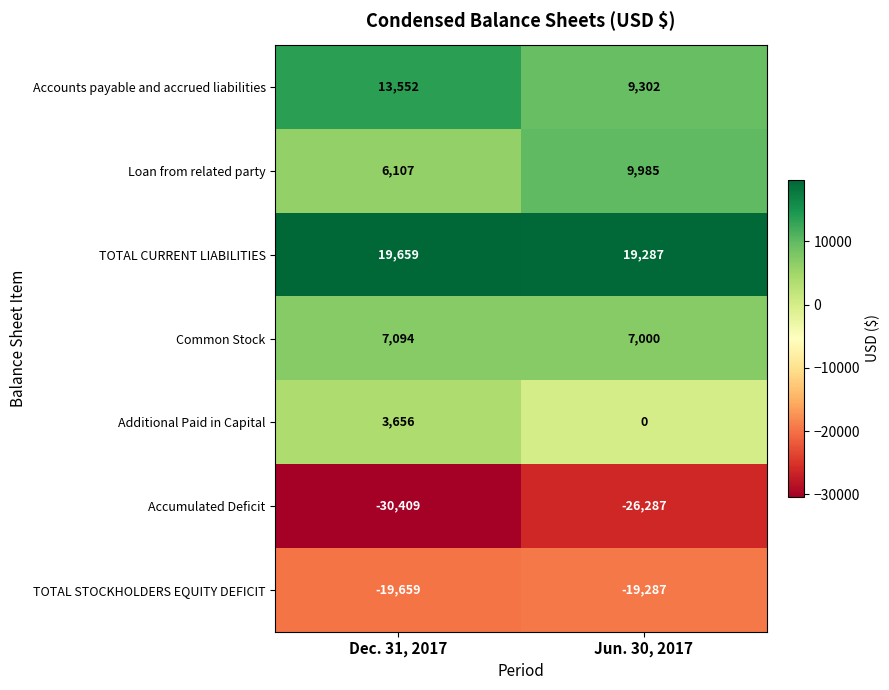

Reading right to left, transcribe all the data shown in this chart.

Accounts payable and accrued liabilities: 9302	13552
Loan from related party: 9985	6107
TOTAL CURRENT LIABILITIES: 19287	19659
Common Stock: 7000	7094
Additional Paid in Capital: 0	3656
Accumulated Deficit: -26287	-30409
TOTAL STOCKHOLDERS EQUITY DEFICIT: -19287	-19659